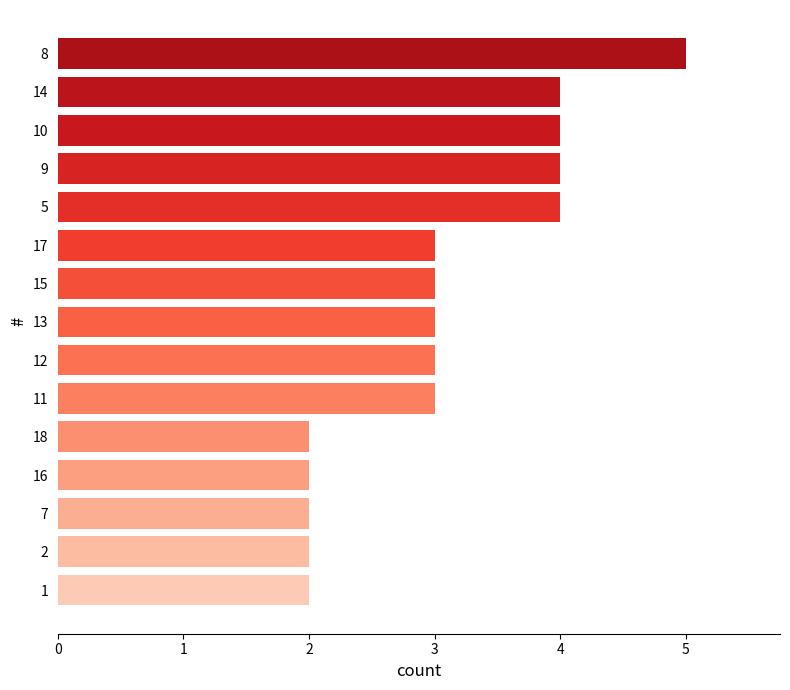

What is the greatest value displayed?

5